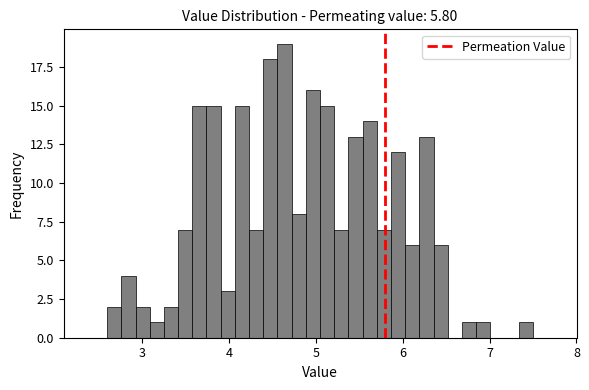

Read against the x-axis, roughly where is the centre of the tallest bar?

4.6